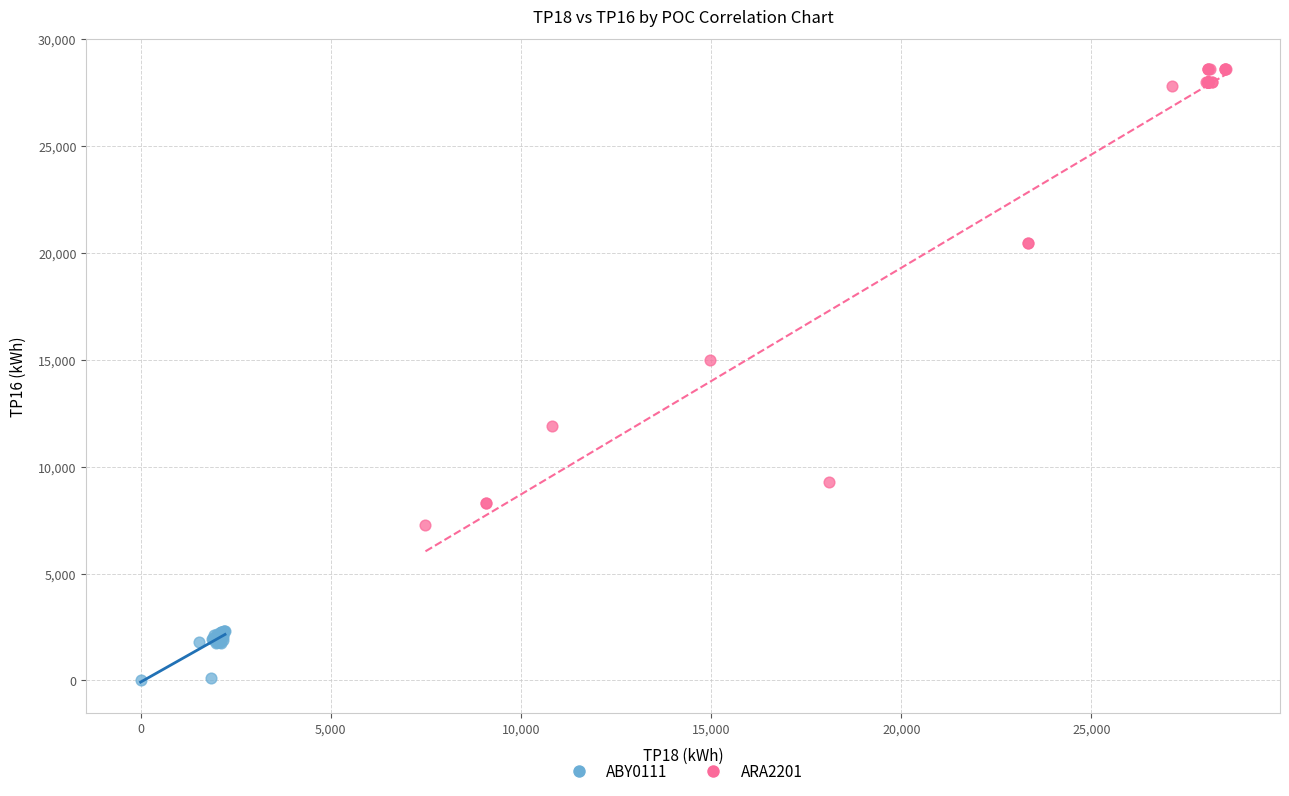

Which series reaches the maximum Y coordinate?

ARA2201